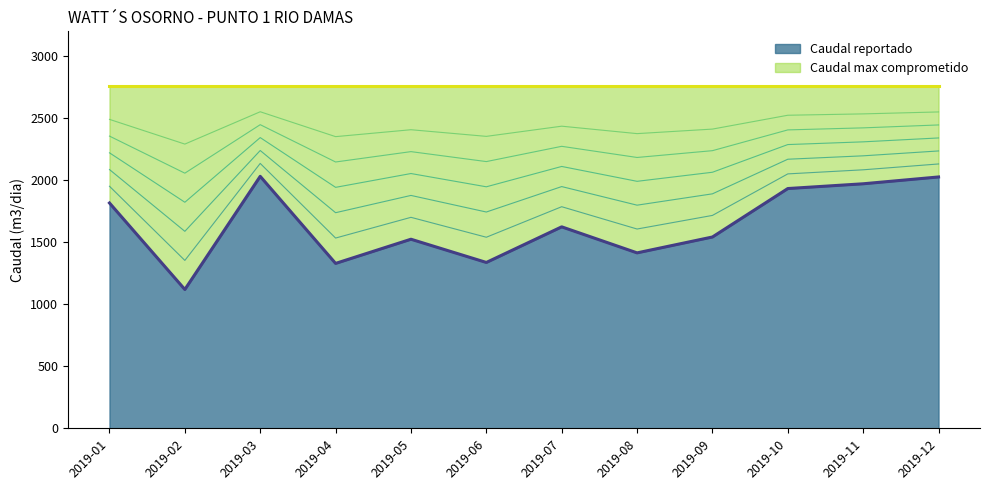

What is the lowest value of the Caudal reportado series?

1119.4